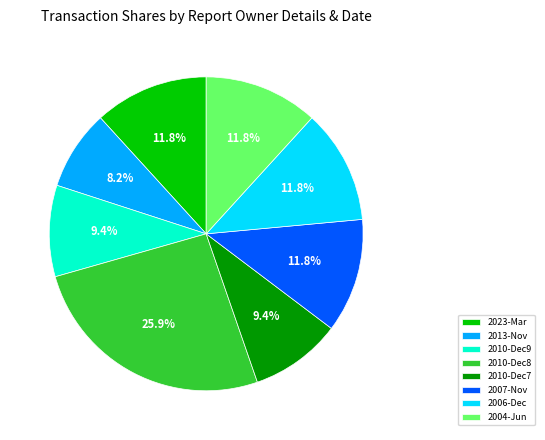

Which slice is the largest?

2010-Dec8